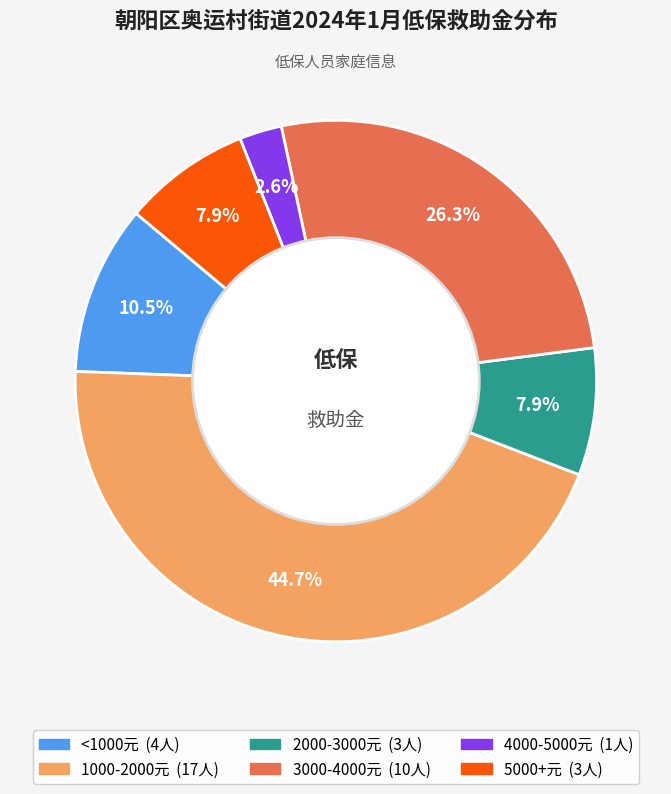

Is there any slice that represents more than half of the pie?

No